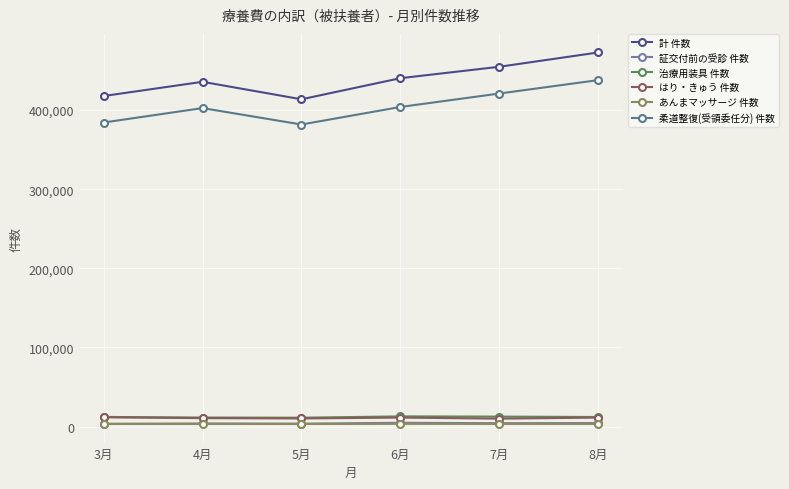

What is the difference between the second highest and second lowest values in the 計 件数 series?

36956